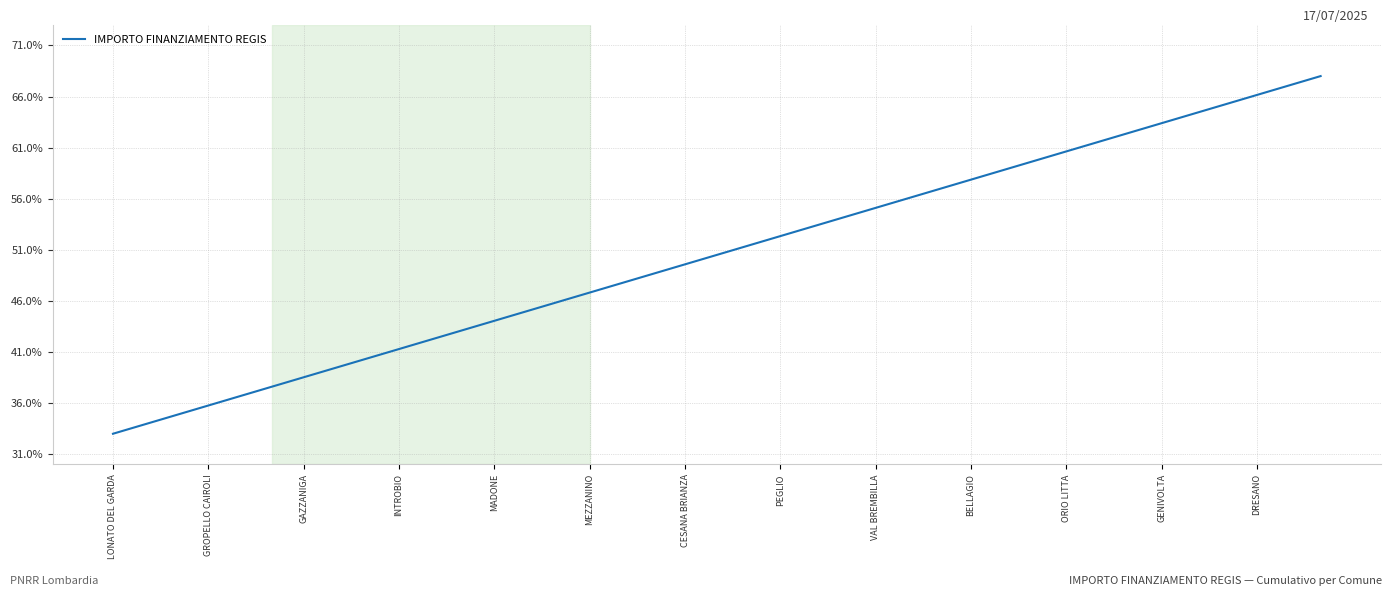

What is the smallest value displayed?

33.0